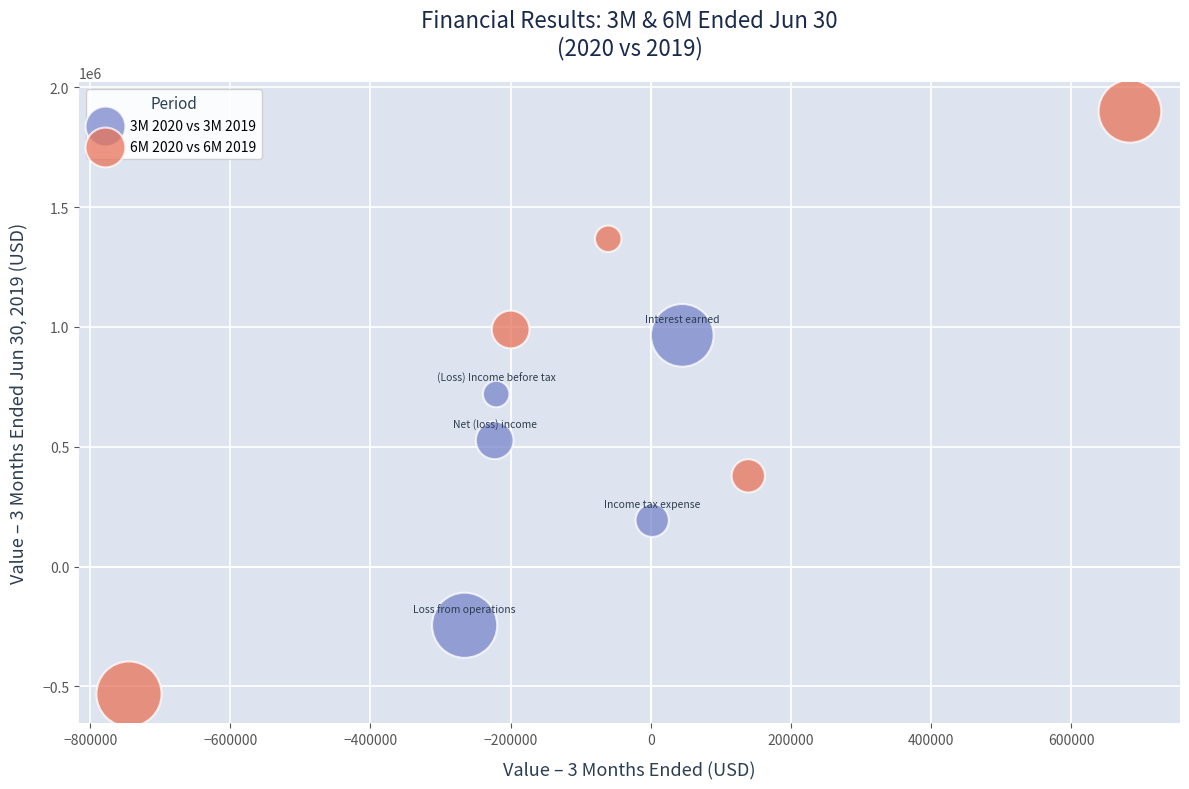

Which series reaches the maximum Y coordinate?

6M 2020 vs 6M 2019